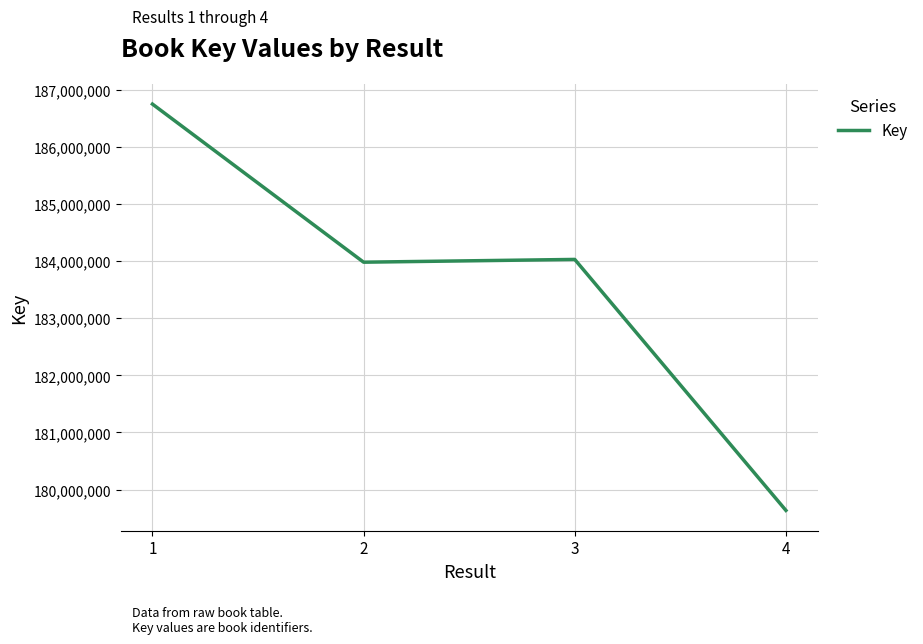

What is the change in value from 1 to 3?

-2719825